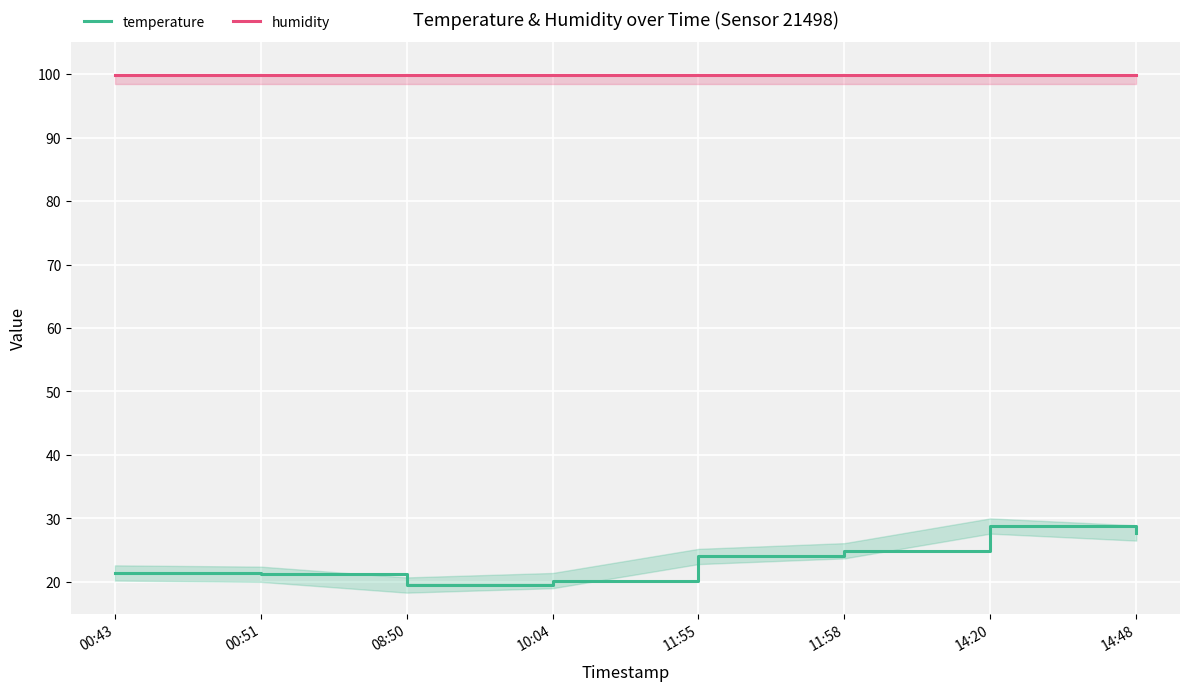

At which category does temperature reach its first local peak?

14:20